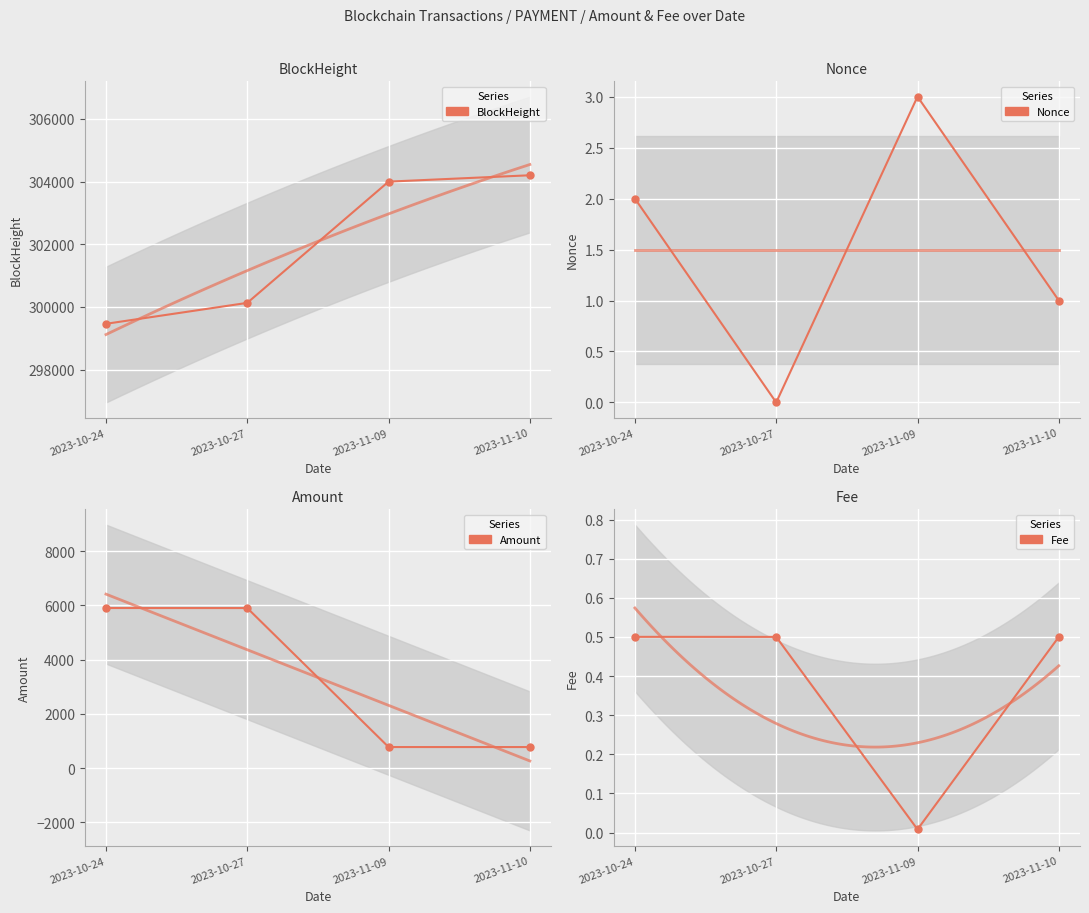

Is the value of BlockHeight at 2023-11-09 greater than the value of Amount at 2023-11-09?

Yes